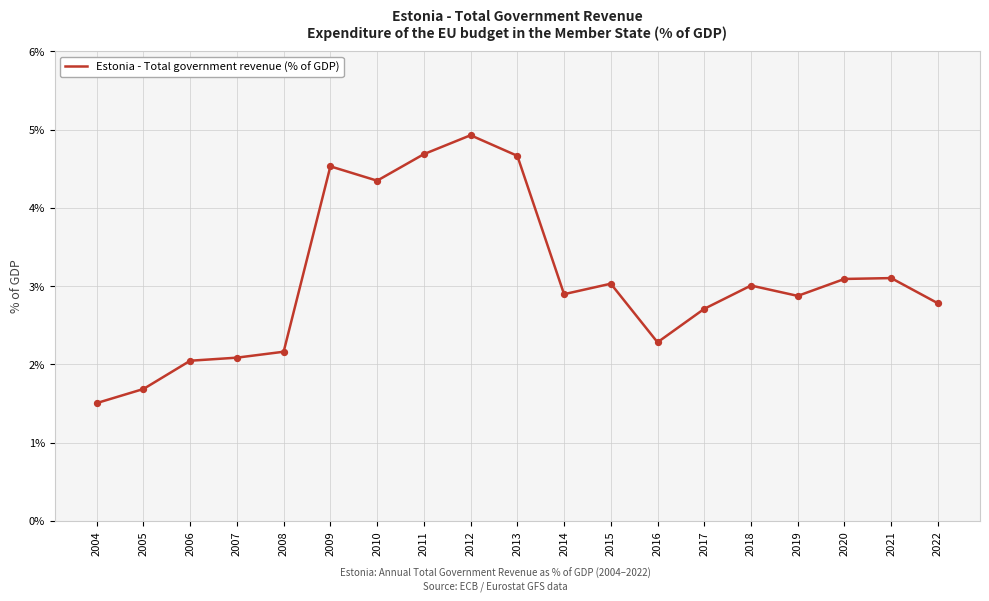

What is the ratio of the value at 2016 to the value at 2004?

1.5